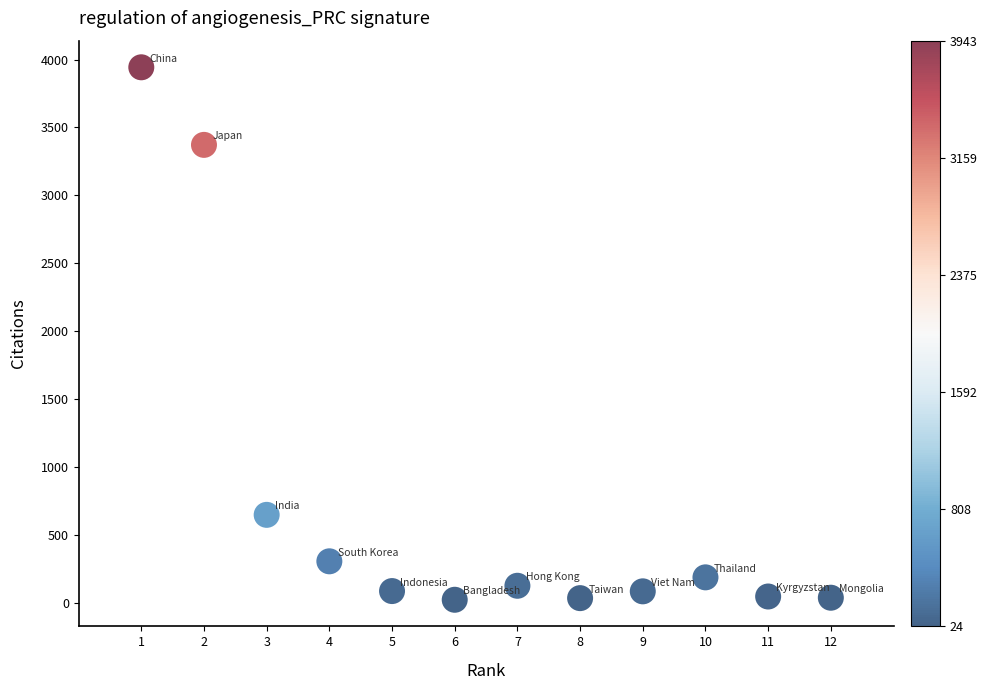

What Y value in the scatter plot is closest to 1983?

649